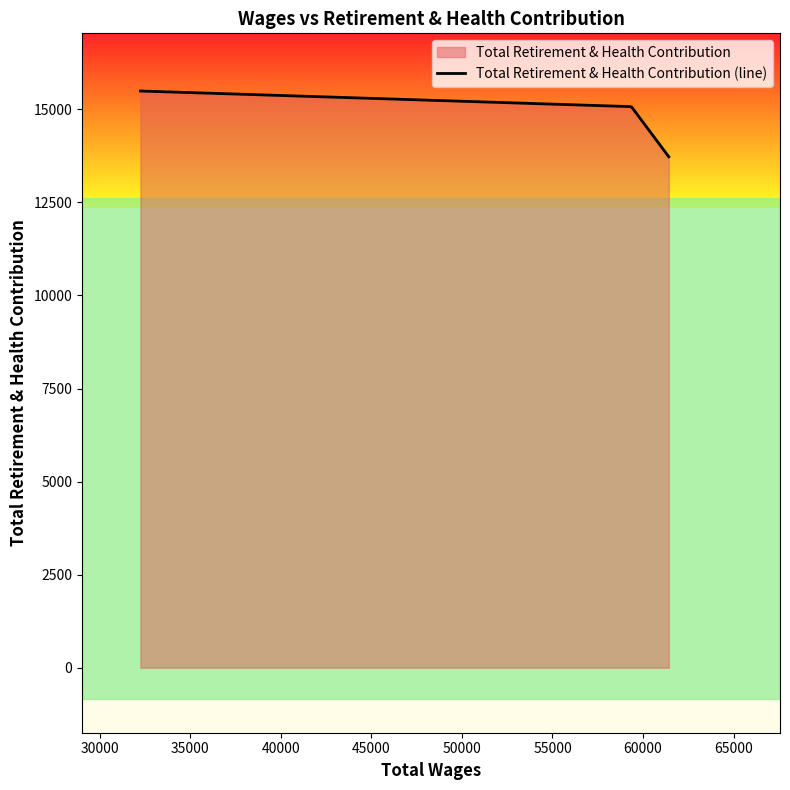

Count the number of values greater than 15073.

1